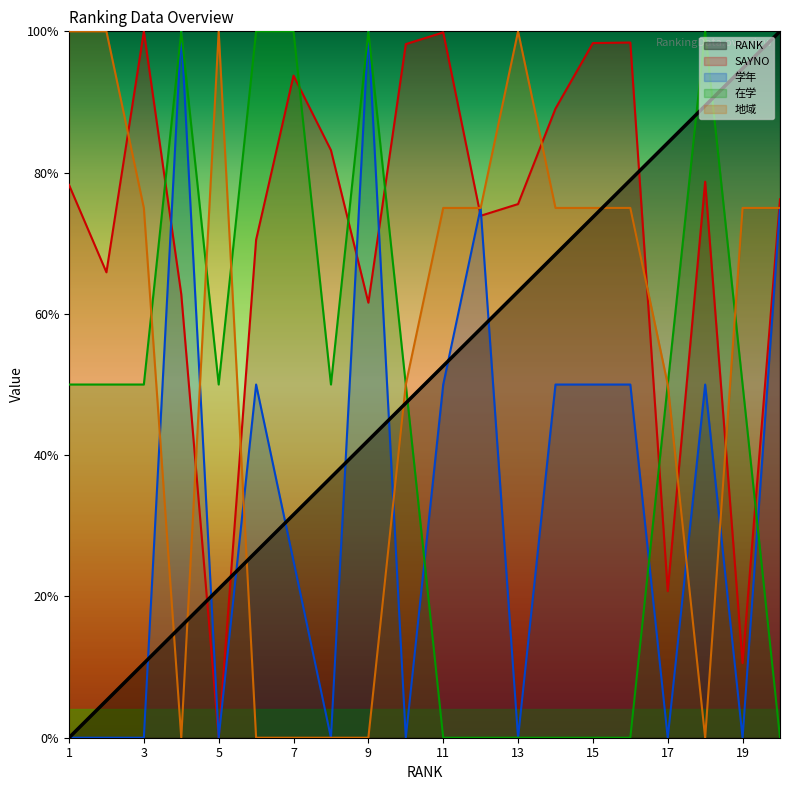

Is it true that 在学 equals -0.7 at 14?

False